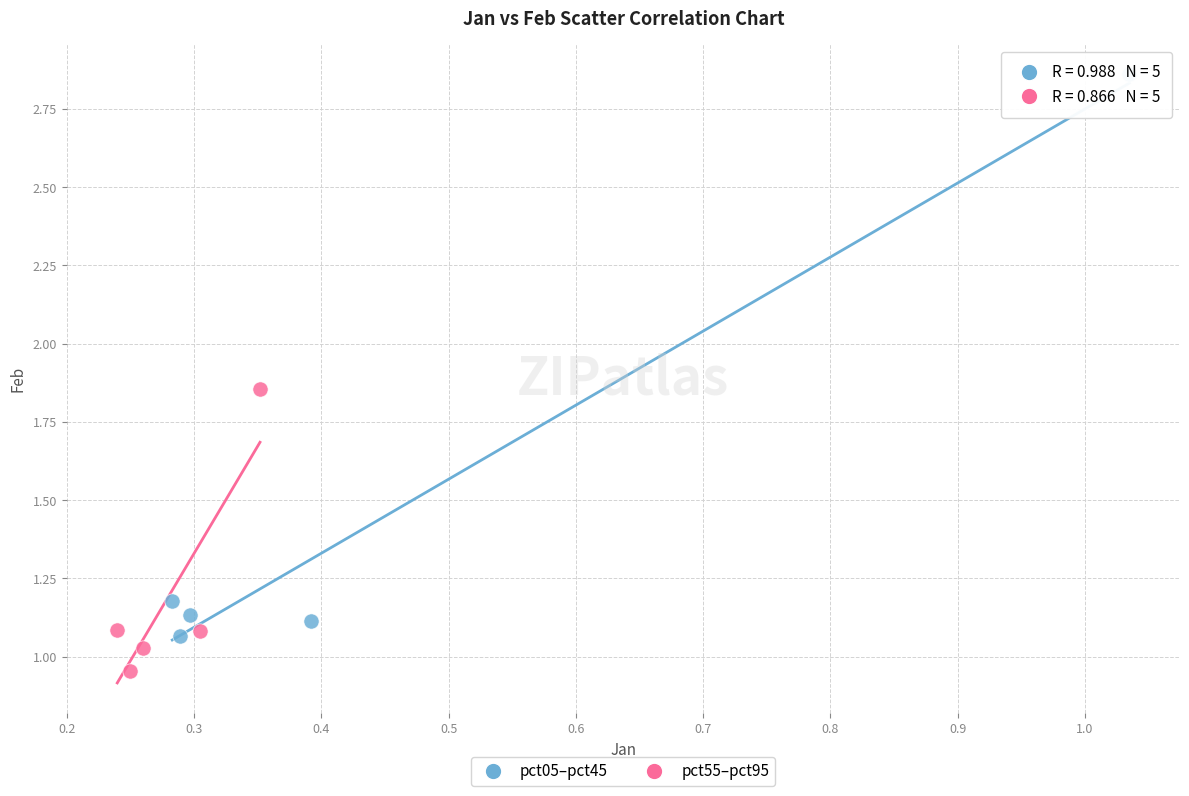

Which series reaches the maximum Y coordinate?

pct05–pct45